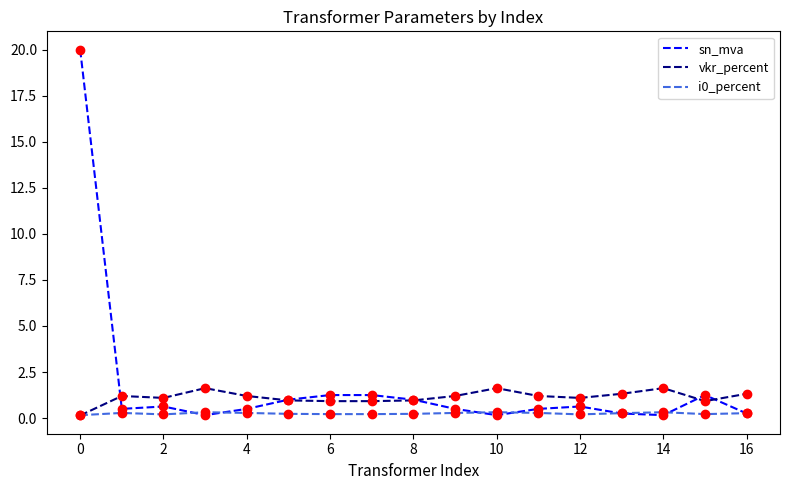

Which series has the largest range (max minus min)?

sn_mva